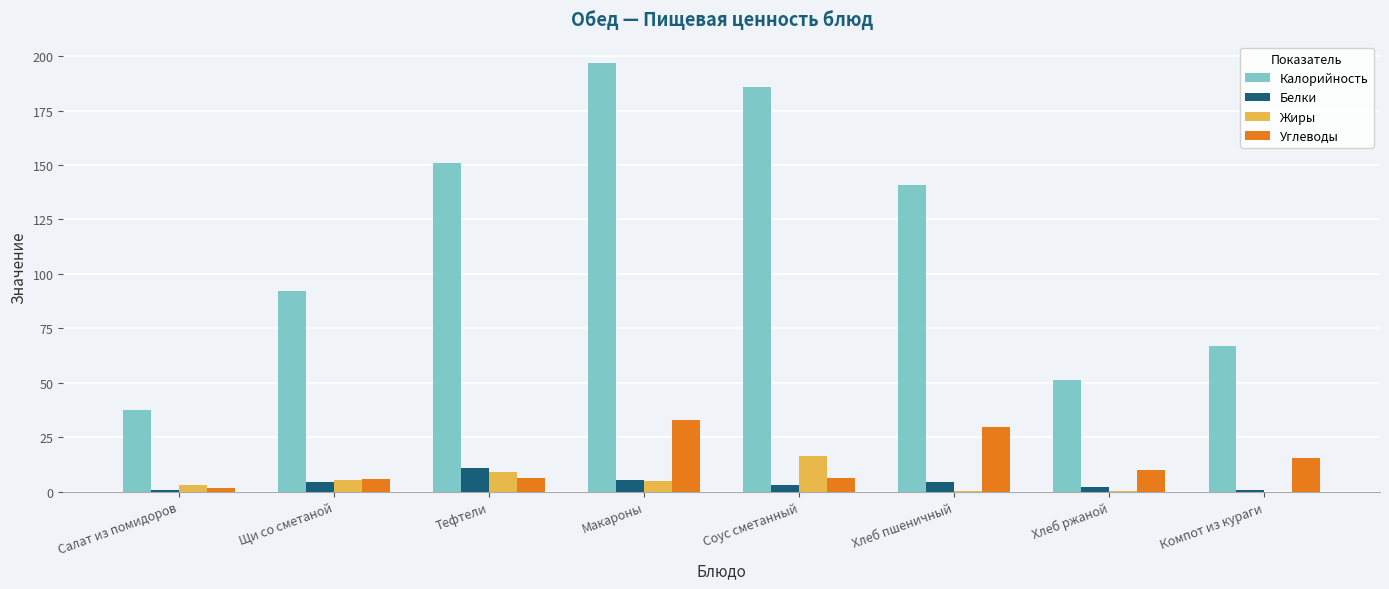

Which series has the largest range (max minus min)?

Калорийность